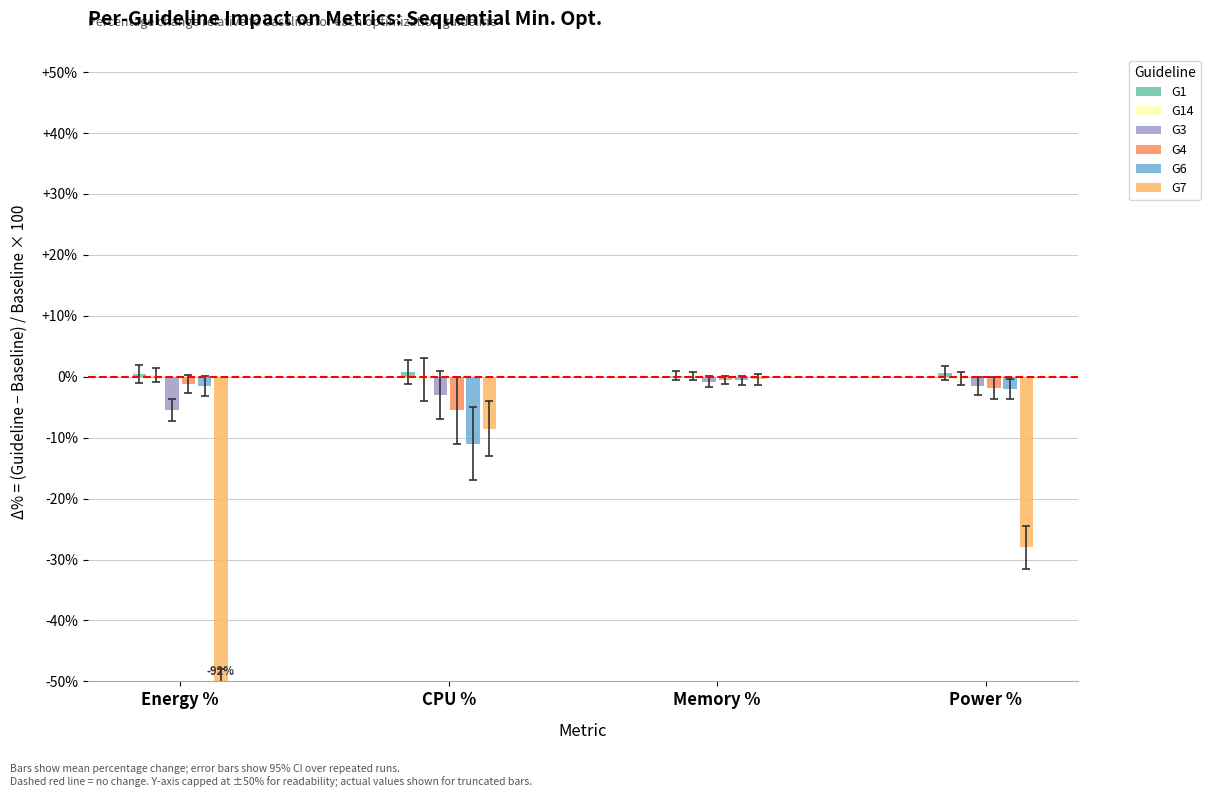

At which category is the sum across all series the highest?

Memory %